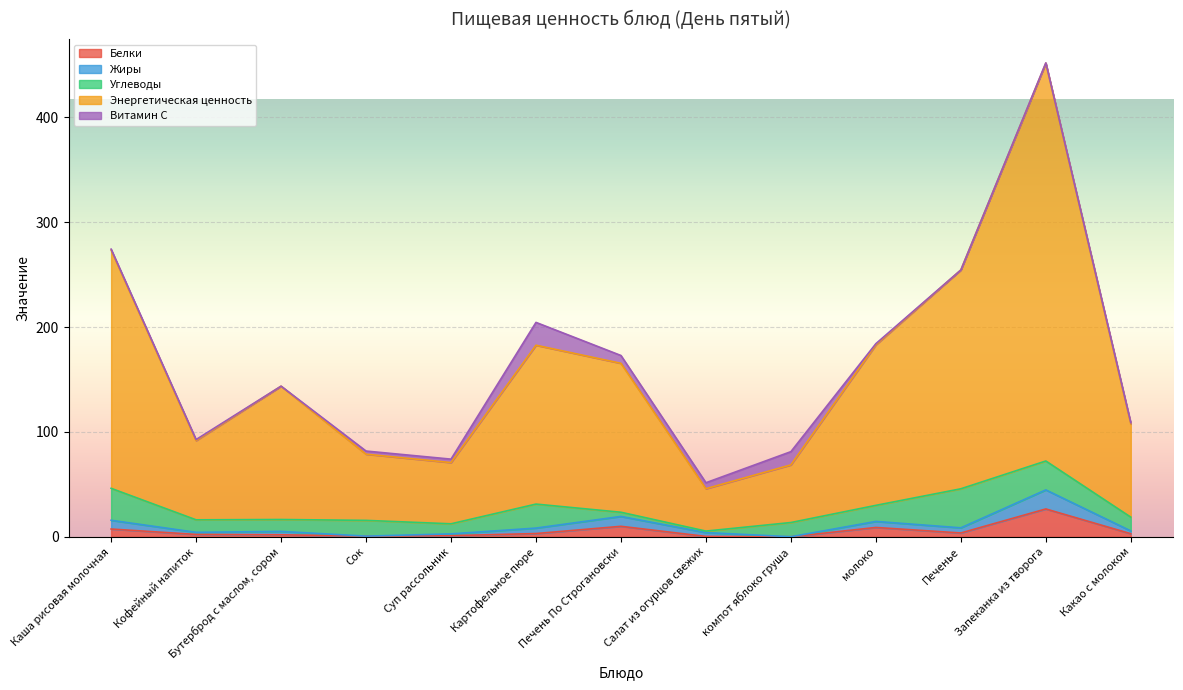

True or false: Белки and Энергетическая ценность cross at least once.

False